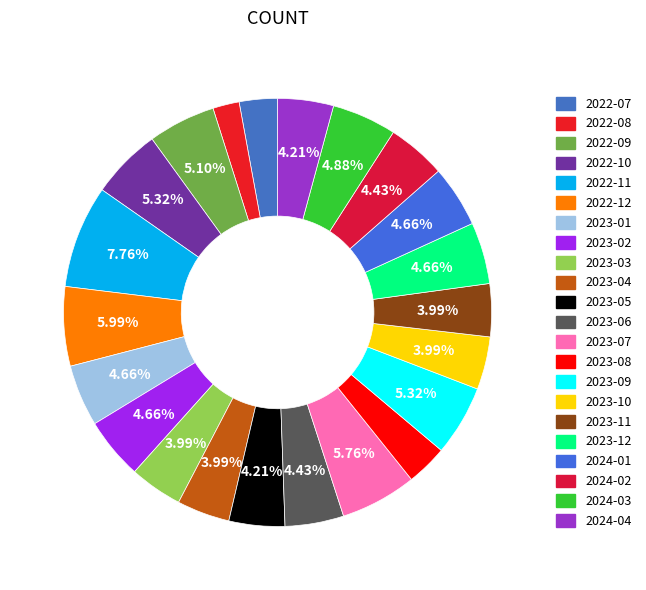

What is the change in value from 2022-08 to 2023-12?

+12